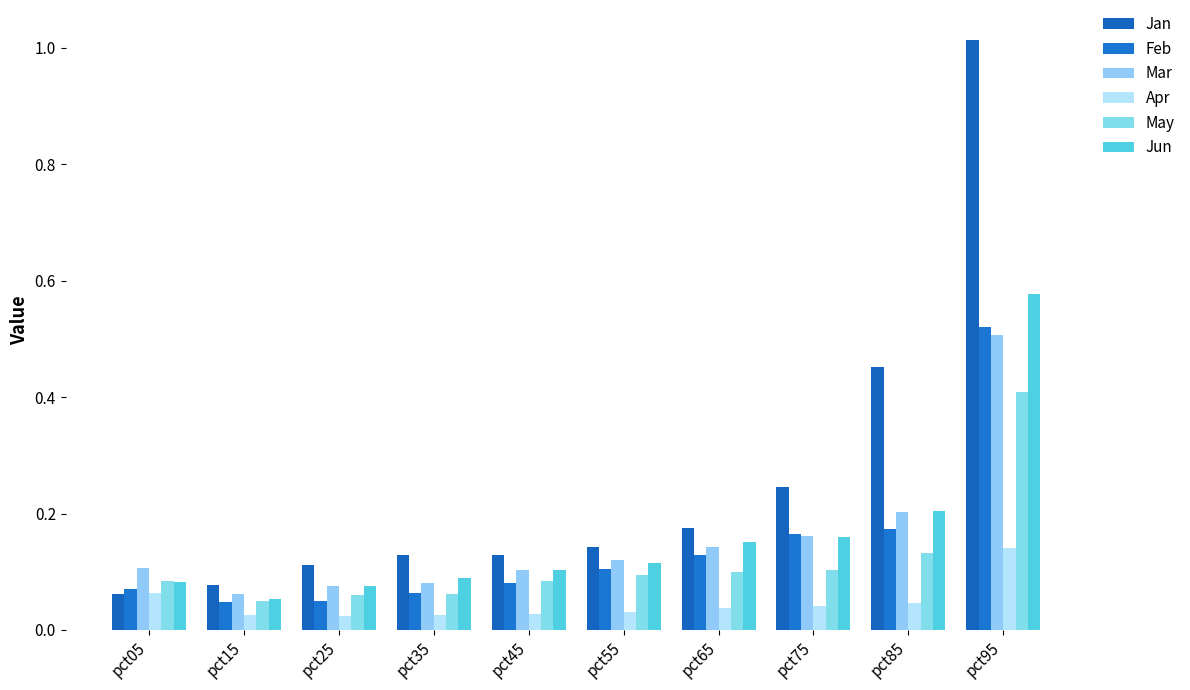

Is it true that Mar equals 0.0 at pct15?

False